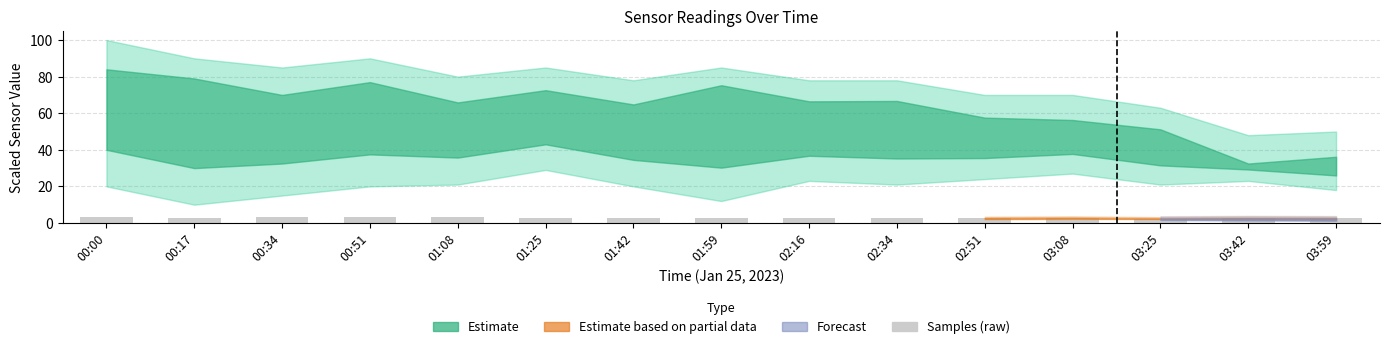

Is it true that the value at 02:16 is 2.9?

True